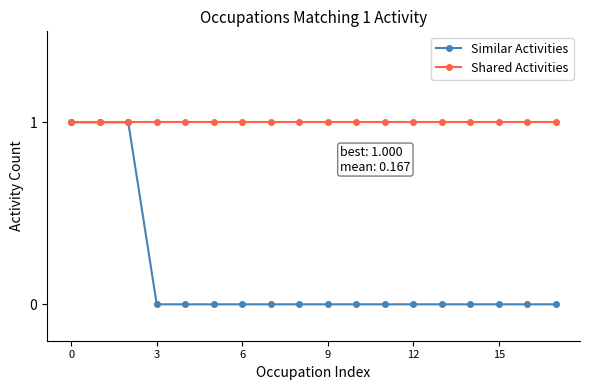

Which series has the largest range (max minus min)?

Similar Activities